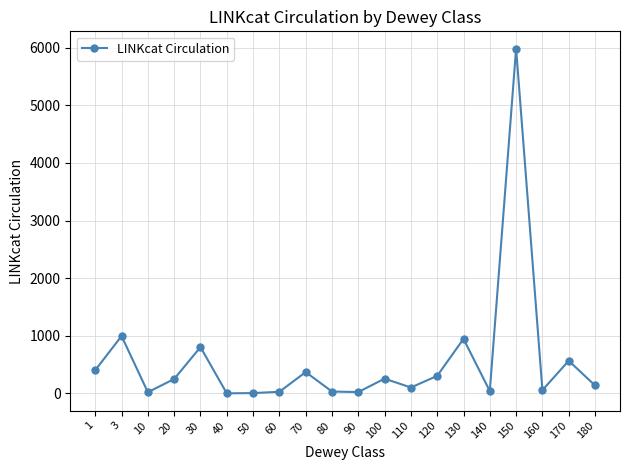

The value at 170 is 567. True or false?

True